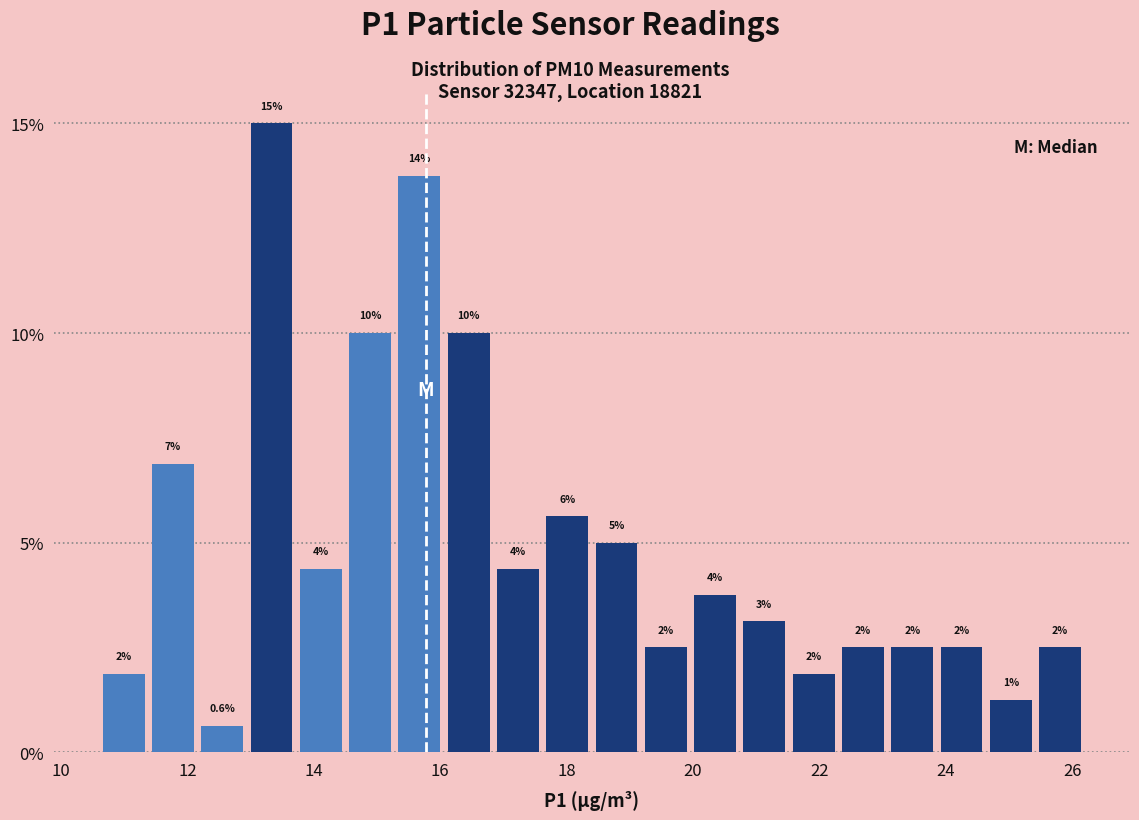

Around what value on the x-axis is the tallest bar? Give the approximate position of its centre, as read against the axis.

13.4